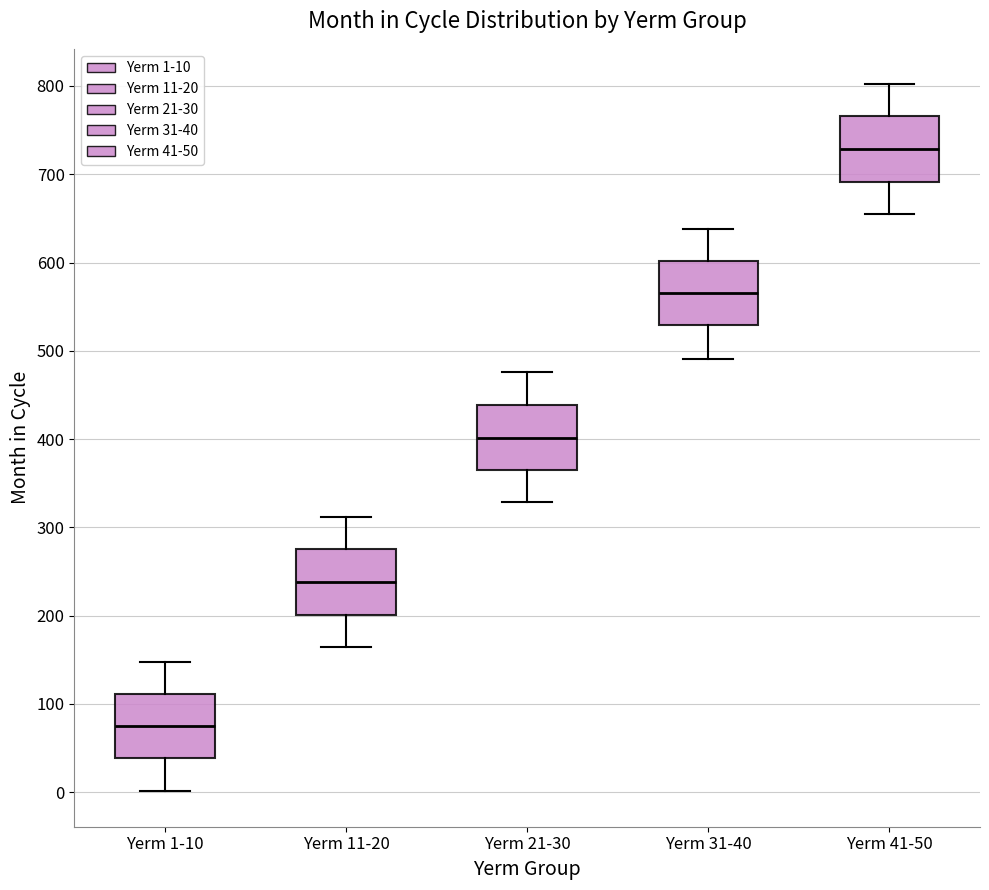

Reading left to right, transcribe this box plot: for each box, give where its median line is, the range the box spans, and where its two whiskers end, as read against the y-axis. The values are not printed on the chart, so give them approximately, as read against the axis.

Yerm 1-10: median 80, box 40 to 110, whiskers 0 to 150
Yerm 11-20: median 240, box 200 to 280, whiskers 170 to 310
Yerm 21-30: median 400, box 370 to 440, whiskers 330 to 480
Yerm 31-40: median 570, box 530 to 600, whiskers 490 to 640
Yerm 41-50: median 730, box 690 to 770, whiskers 660 to 800